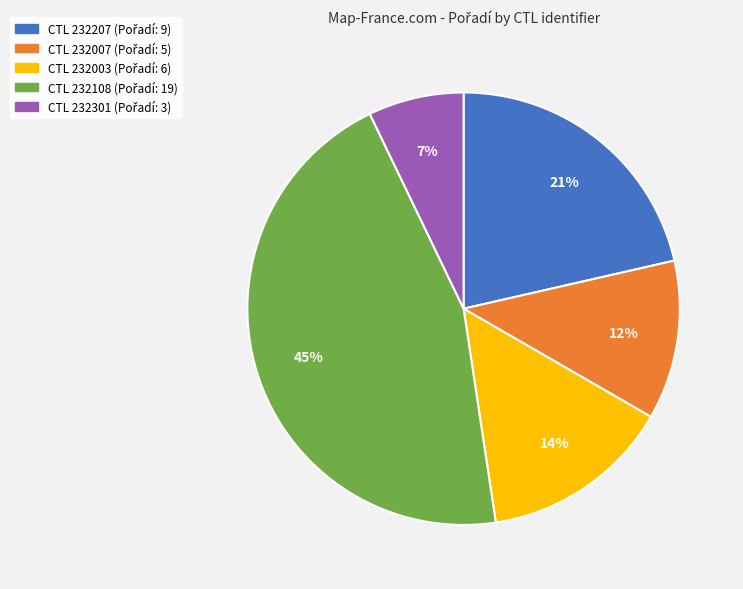

Is there a majority slice in this chart?

No